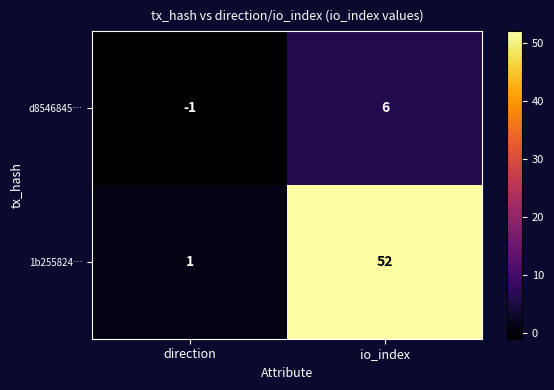

The value of d8546845… at io_index is 6. True or false?

True